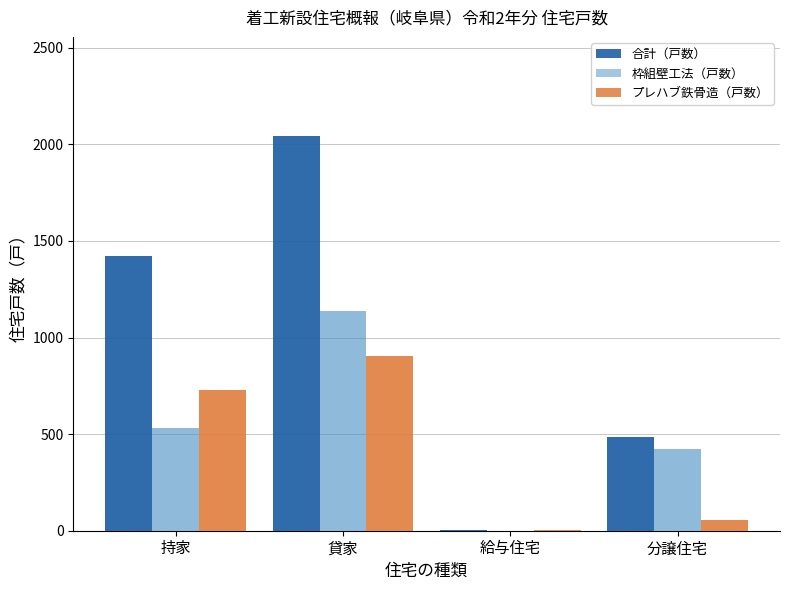

What is the maximum value for 合計（戸数）?

2045